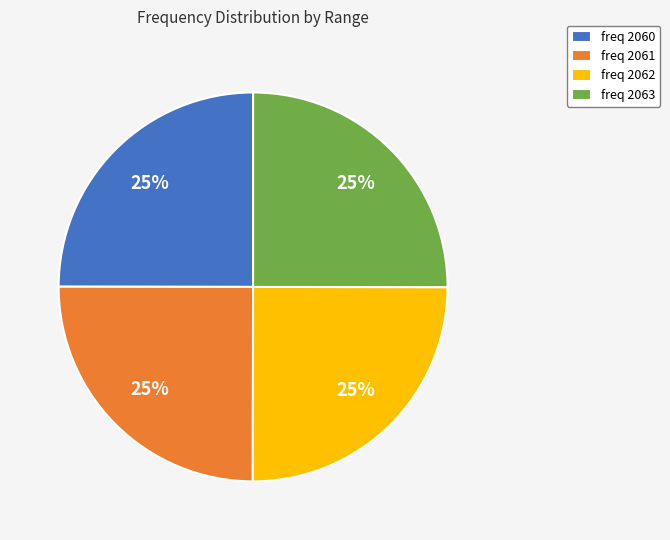

True or false: freq 2061 accounts for 25% of the total.

True